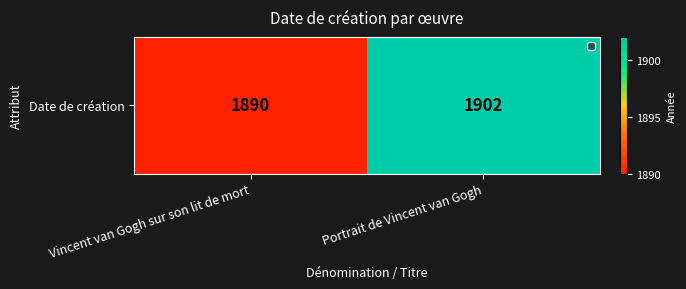

Reading left to right, what are all the values shown in this chart?

1890	1902